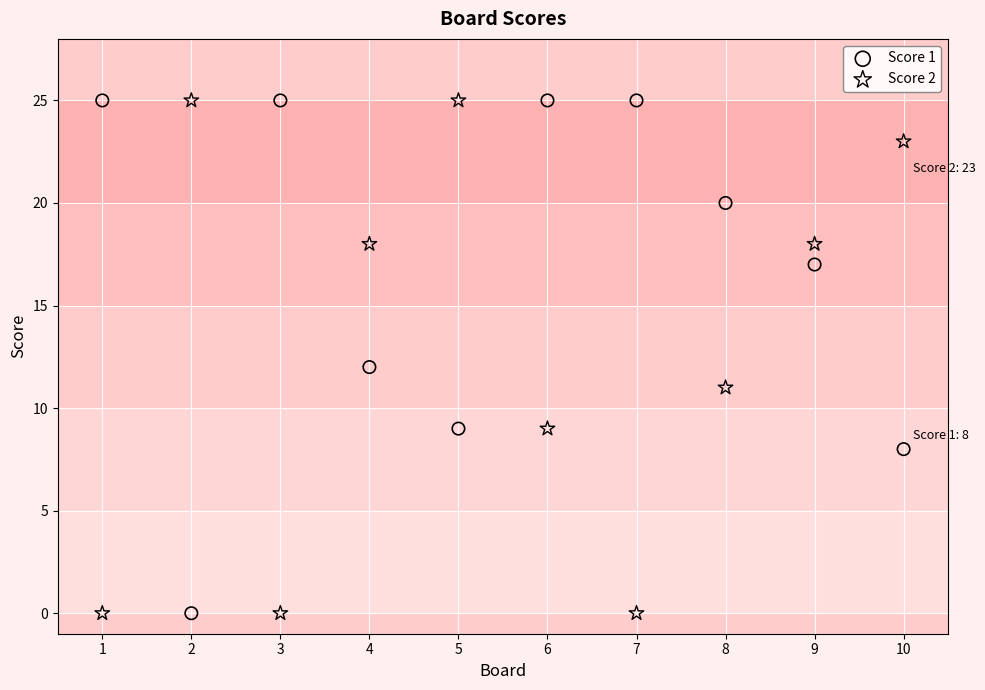

What is the X range (max minus min) for the scatter plot?

9